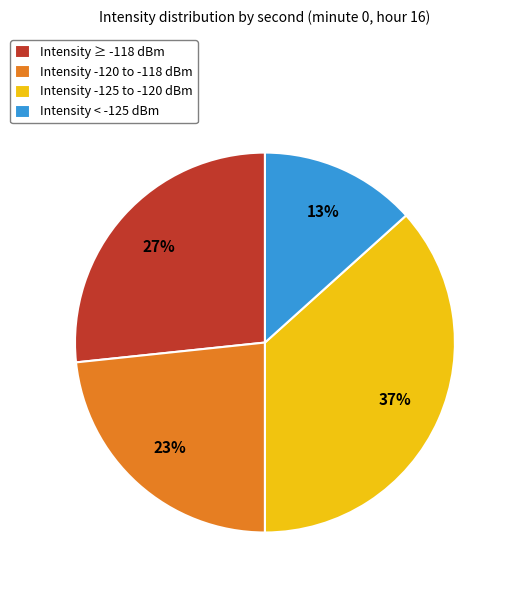

Is it true that Intensity -125 to -120 dBm is 37% of the pie?

True